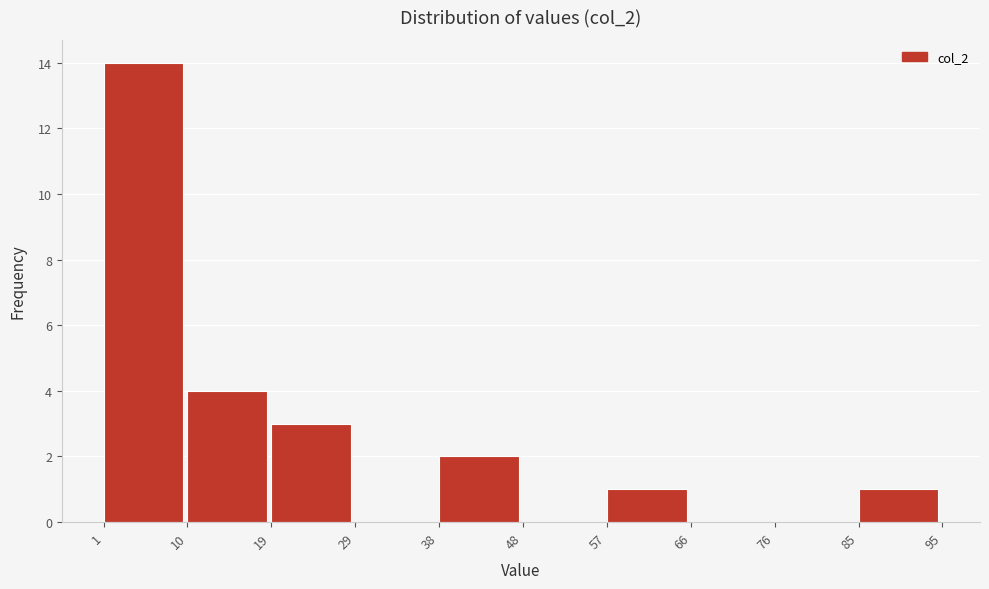

Which range on the x-axis has the tallest bar?

1 to 10